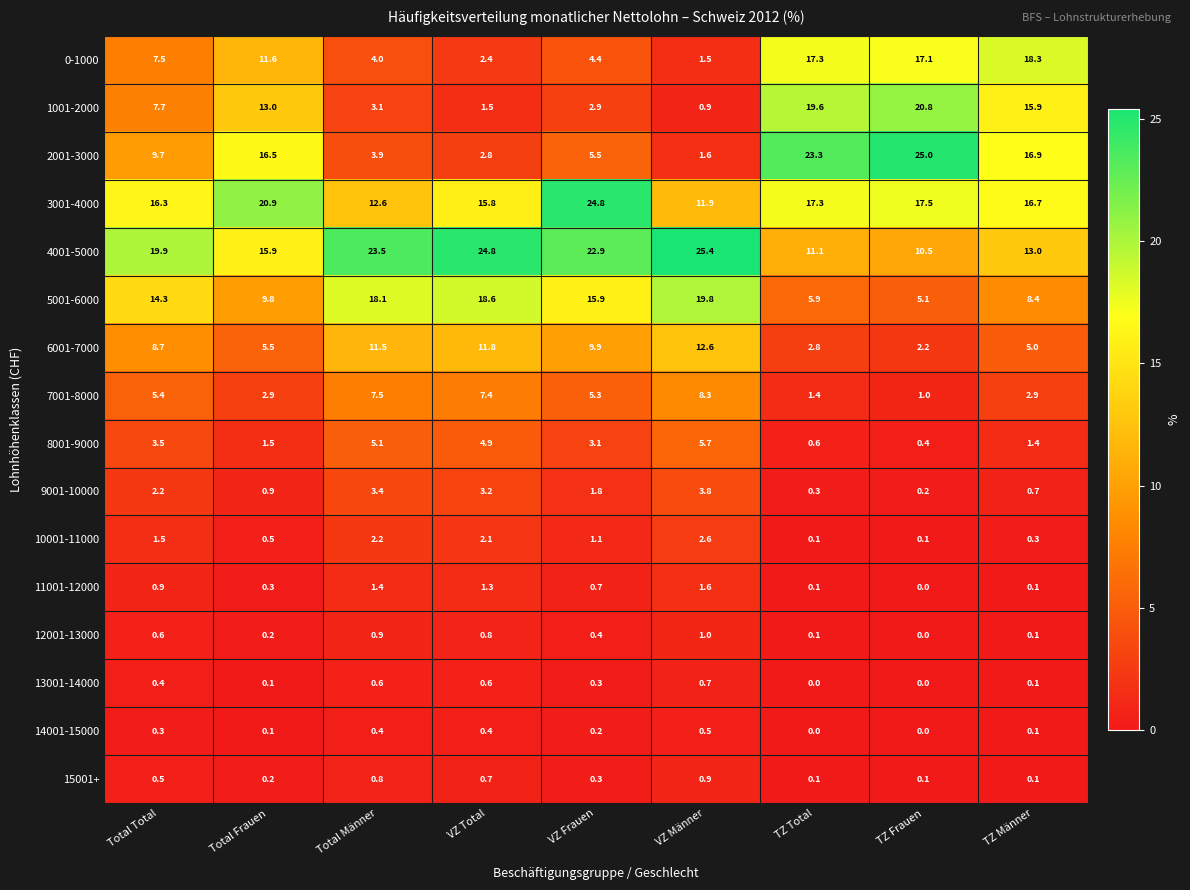

At how many categories does at least one series exceed 5?

9